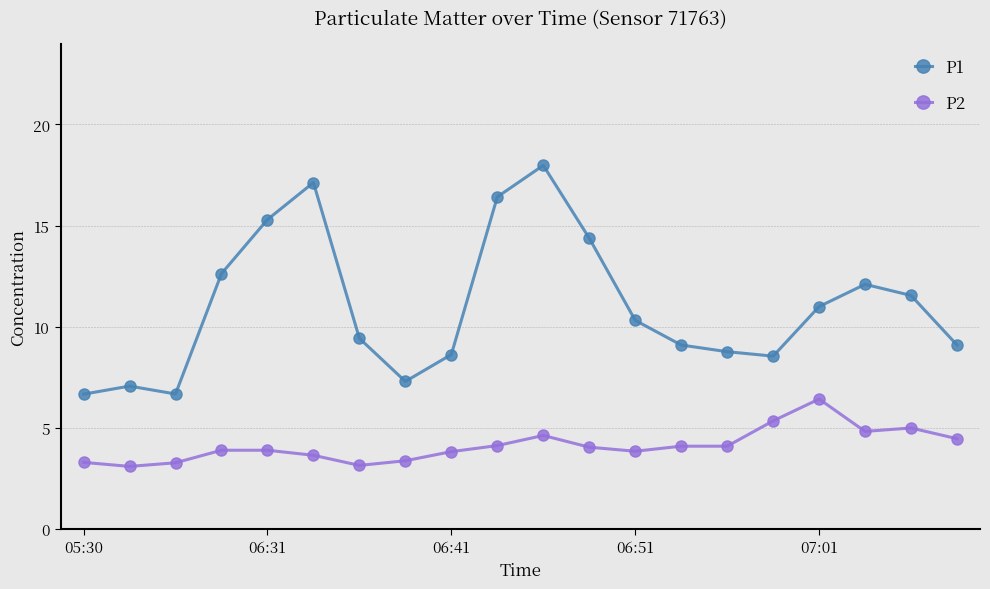

Which series has the largest total across all categories?

P1